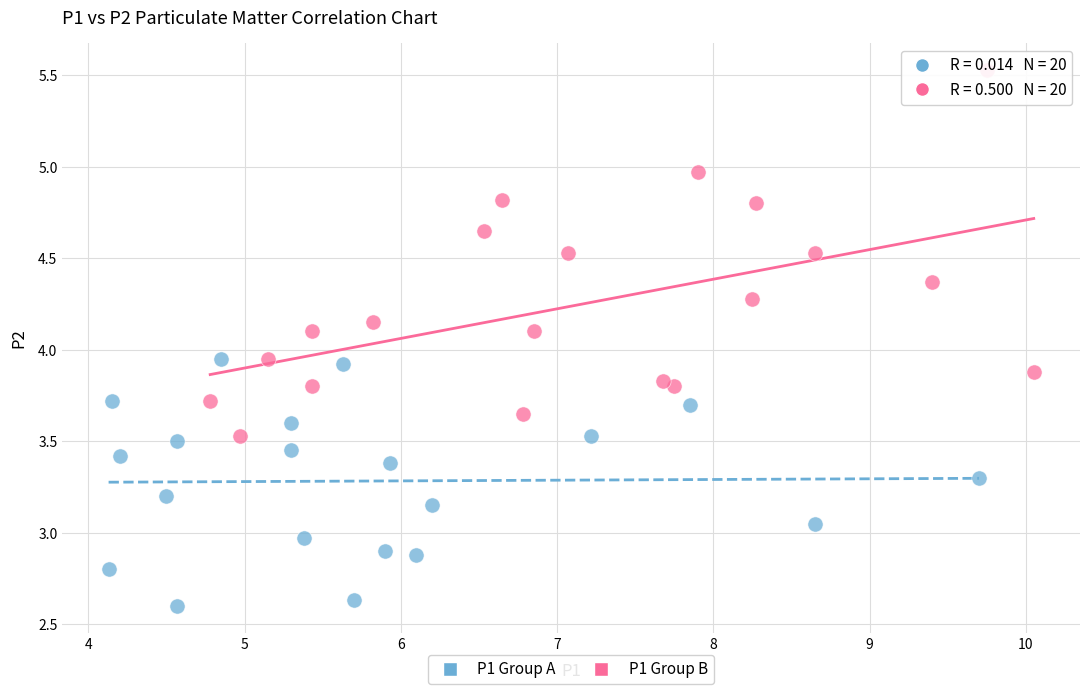

Which series reaches the maximum Y coordinate?

P1 Group B